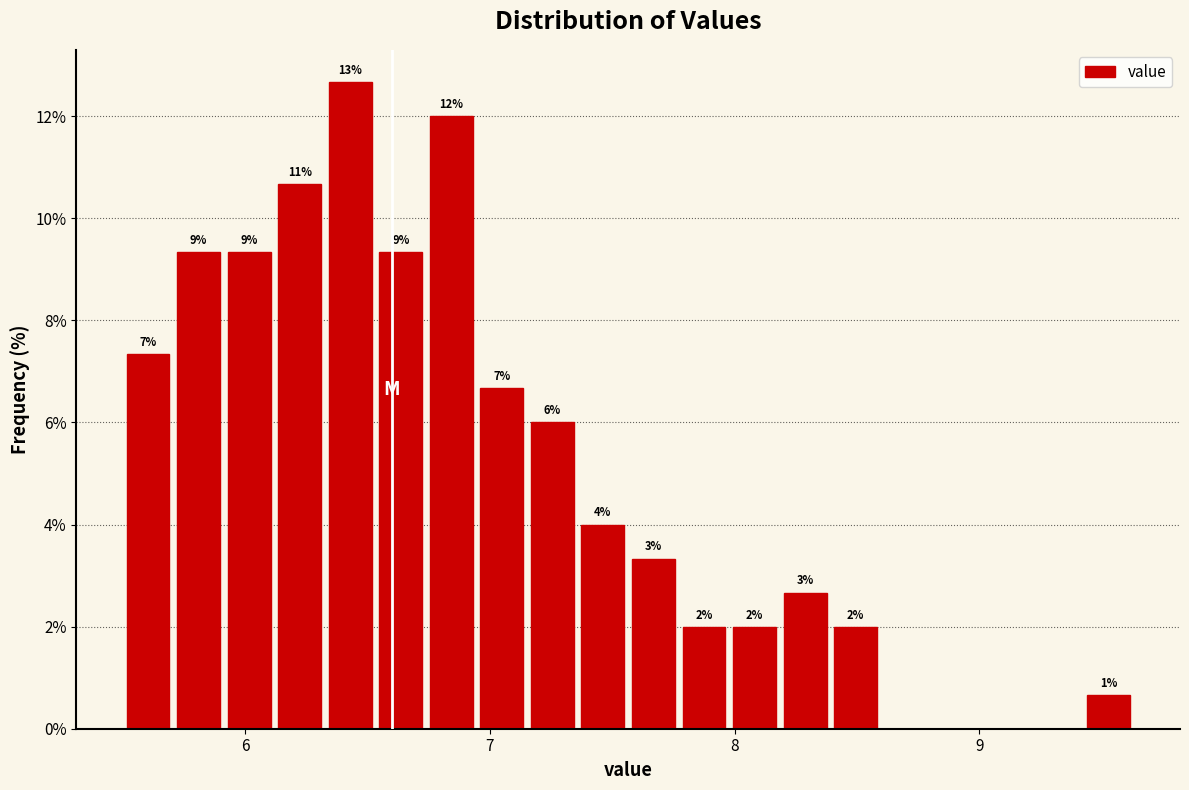

Around what value on the x-axis is the tallest bar? Give the approximate position of its centre, as read against the axis.

6.4